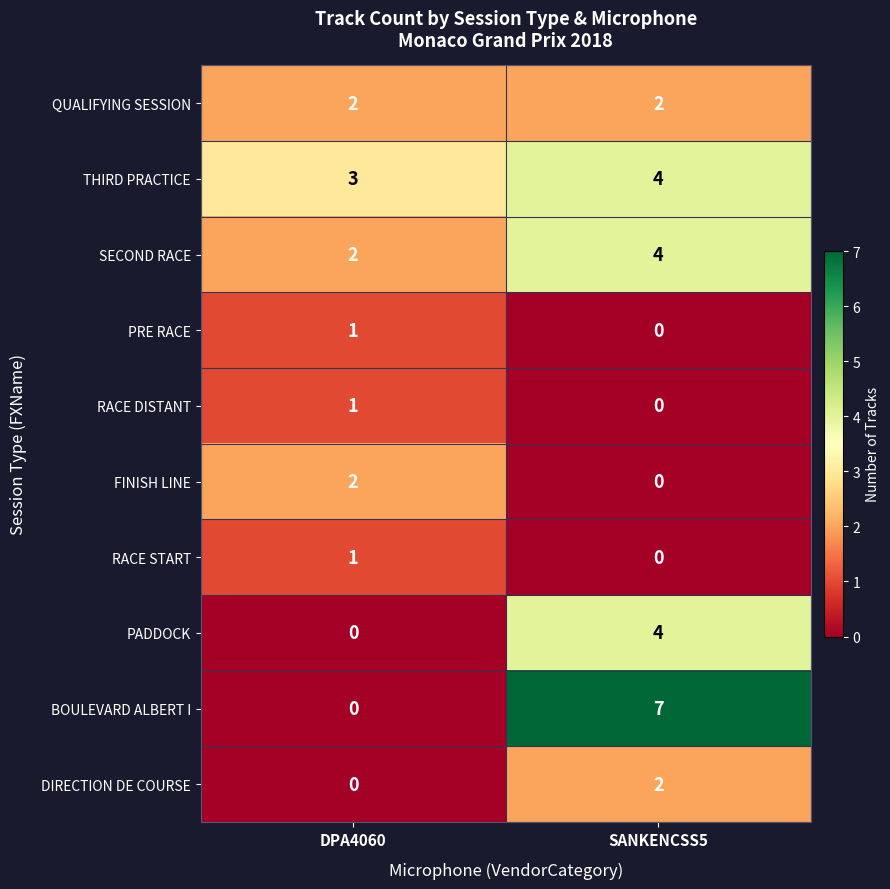

Reading left to right, what are all the values shown in this chart?

QUALIFYING SESSION: 2	2
THIRD PRACTICE: 3	4
SECOND RACE: 2	4
PRE RACE: 1	0
RACE DISTANT: 1	0
FINISH LINE: 2	0
RACE START: 1	0
PADDOCK: 0	4
BOULEVARD ALBERT I: 0	7
DIRECTION DE COURSE: 0	2